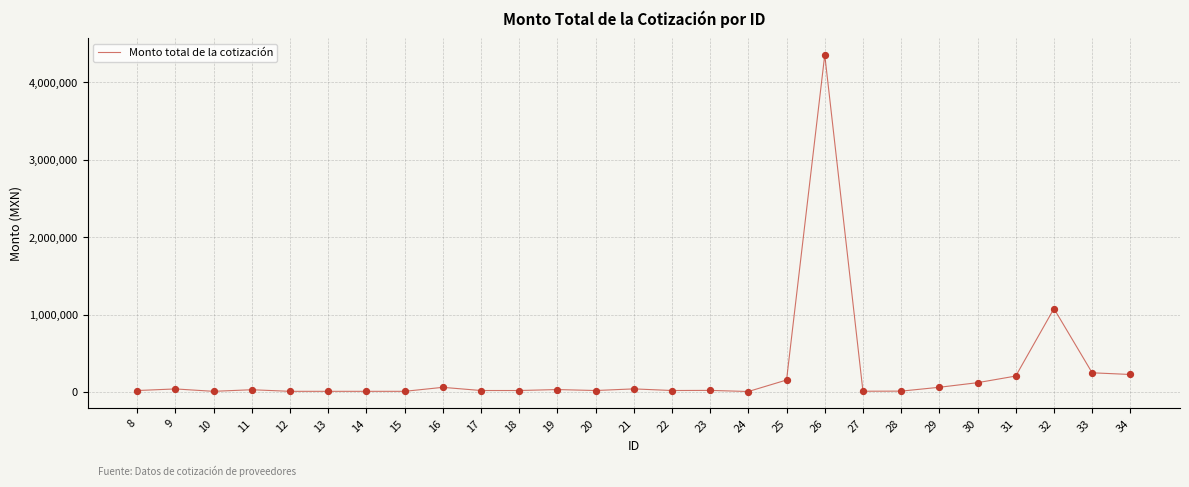

Which has a higher value, 26 or 11?

26